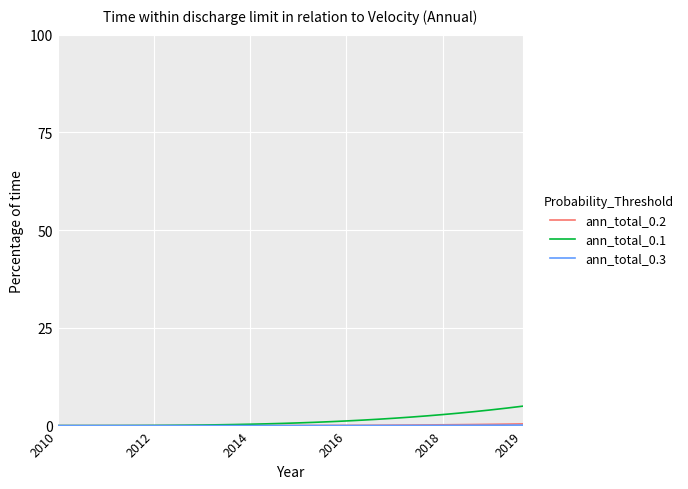

What is the maximum value for ann_total_0.1?

5.0